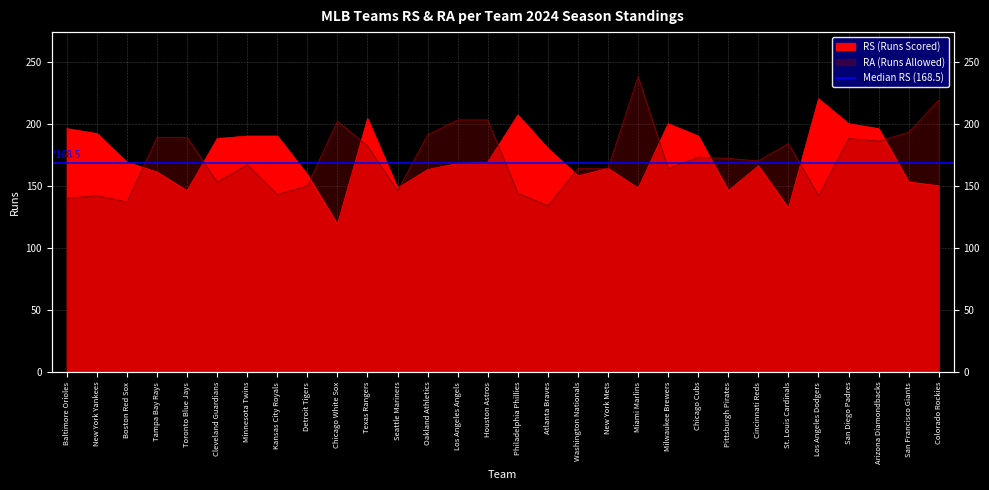

What is the difference between the RS (Runs Scored) values at St. Louis Cardinals and Detroit Tigers?

27